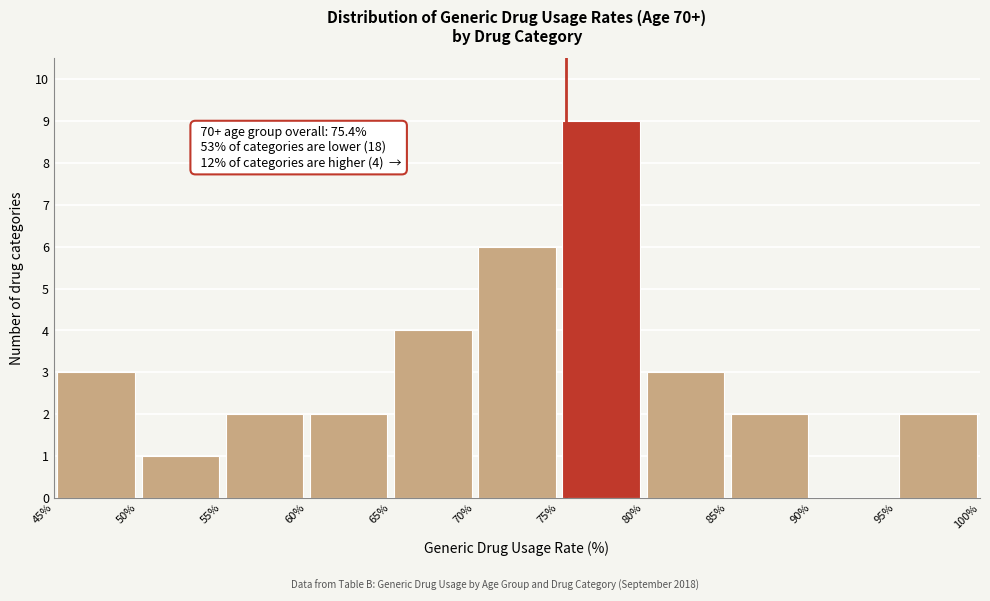

Over which range of the x-axis is the bar tallest?

75% to 80%